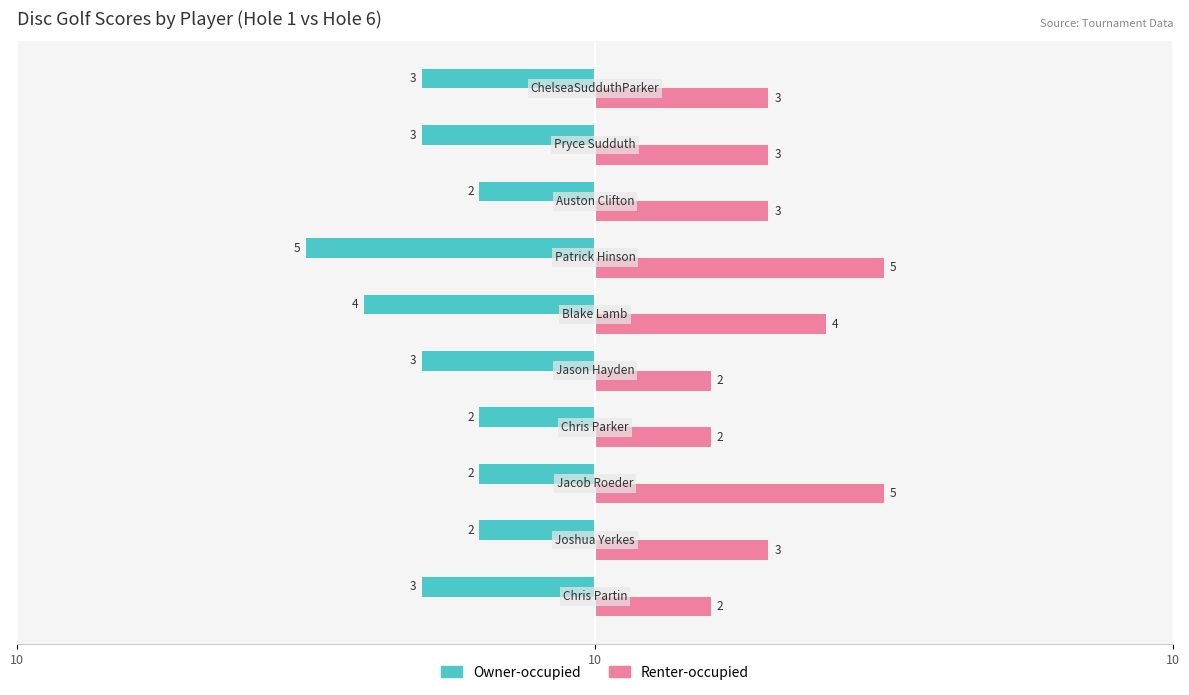

What are all the series names shown in the legend?

Owner-occupied, Renter-occupied